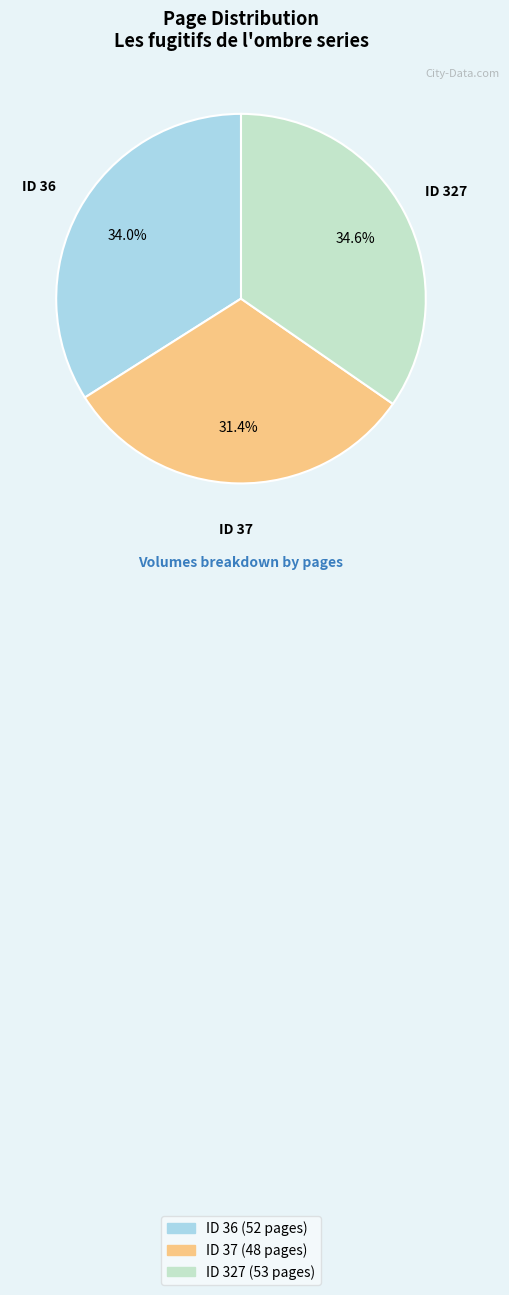

Is there a majority slice in this chart?

No